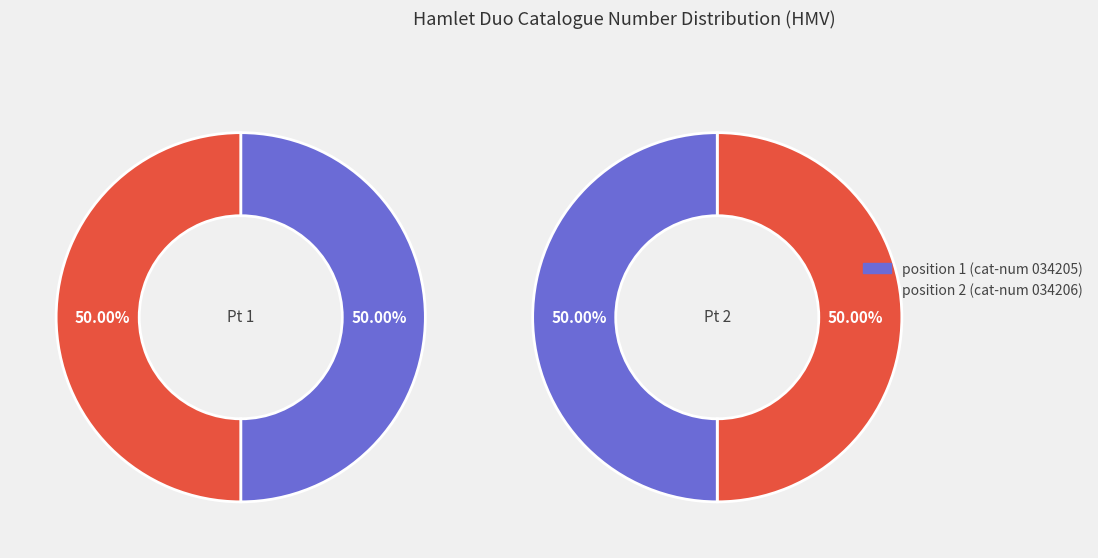

Rank the categories by value from lowest to highest.

1, 2